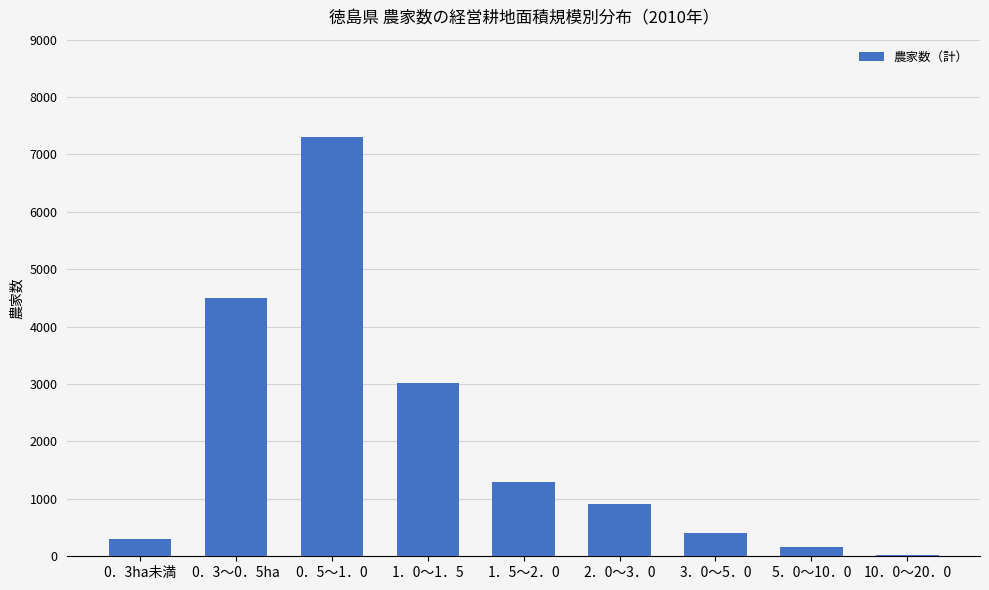

Reading left to right, extract all data points from this chart.

301	4499	7307	3012	1286	905	398	156	24